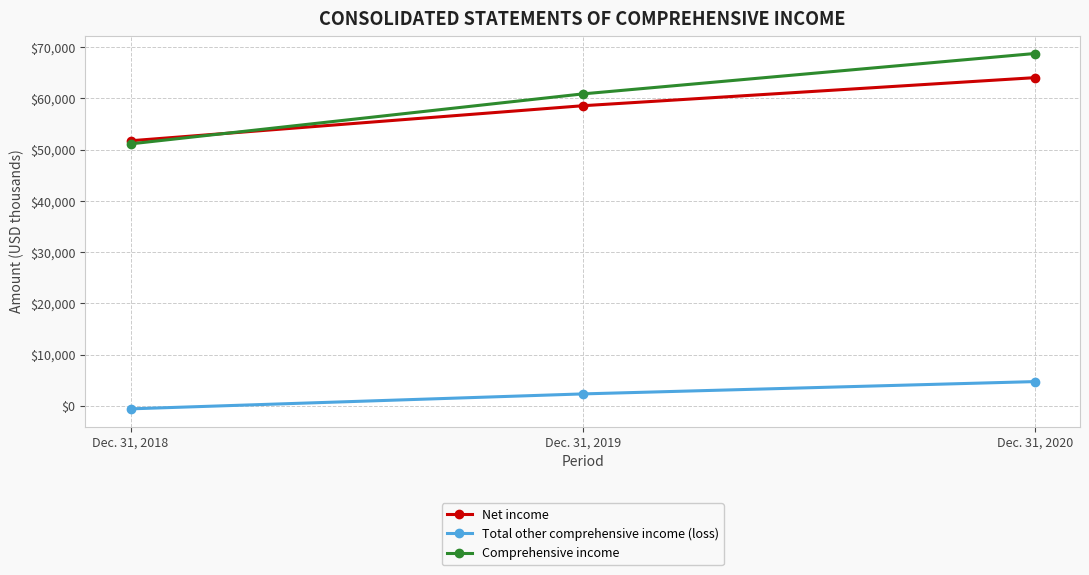

Count the number of data series in this chart.

3